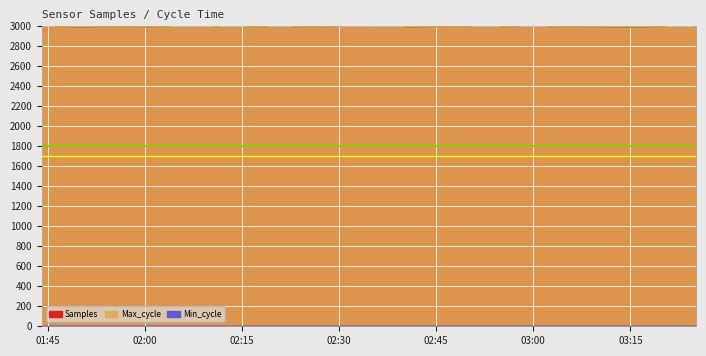

How many data points in Max_cycle are less than 2995?

18